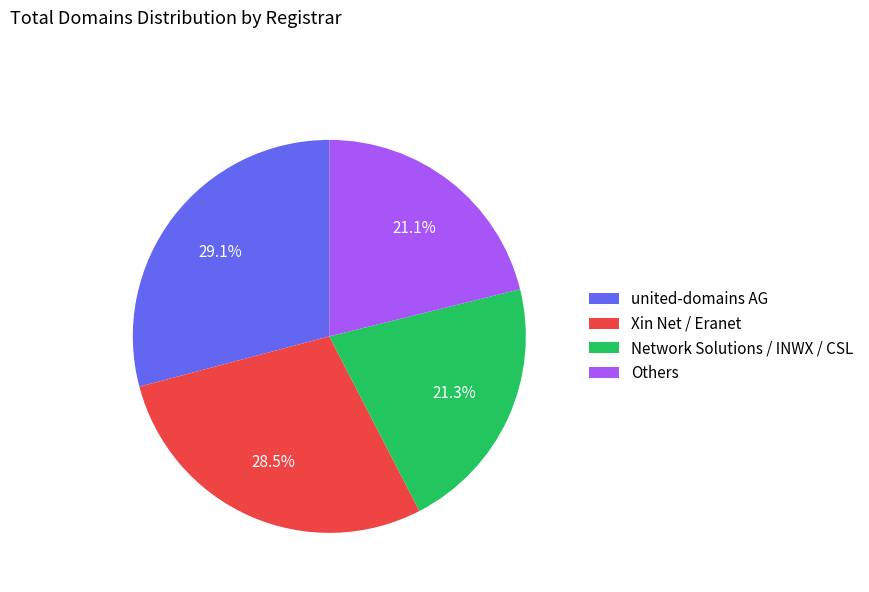

To the nearest percent, what is the difference between the largest and smallest slice percentages?

8%